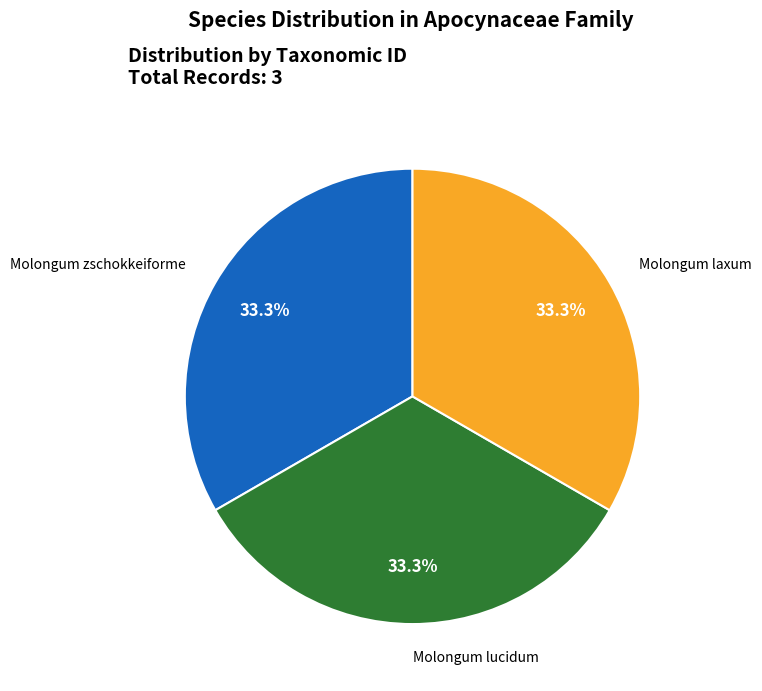

Count the number of slices in the pie.

3